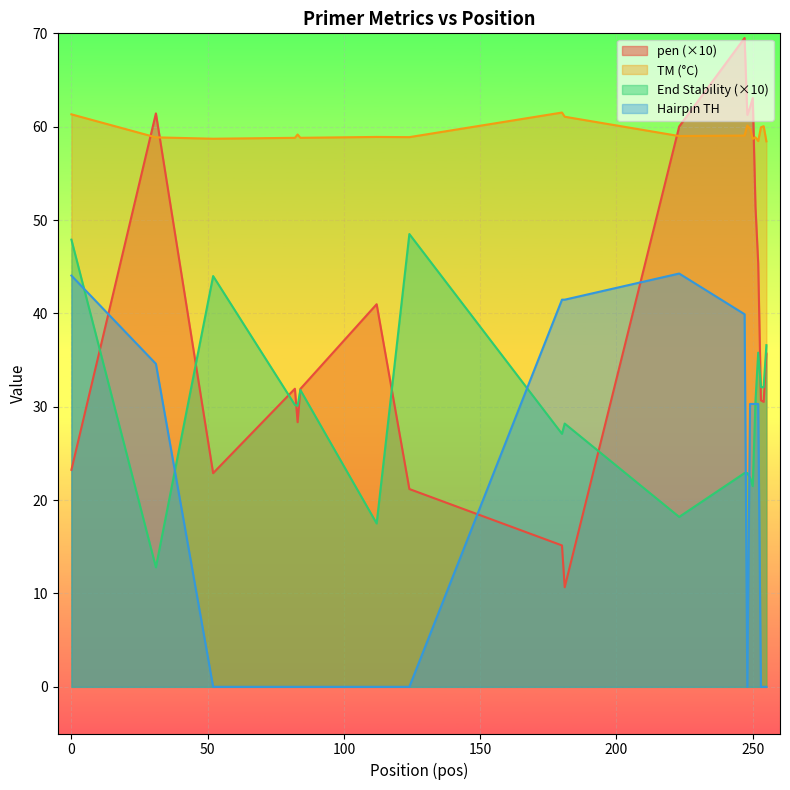

Rank the series by their maximum value, from highest to lowest.

pen (×10), TM (°C), End Stability (×10), Hairpin TH